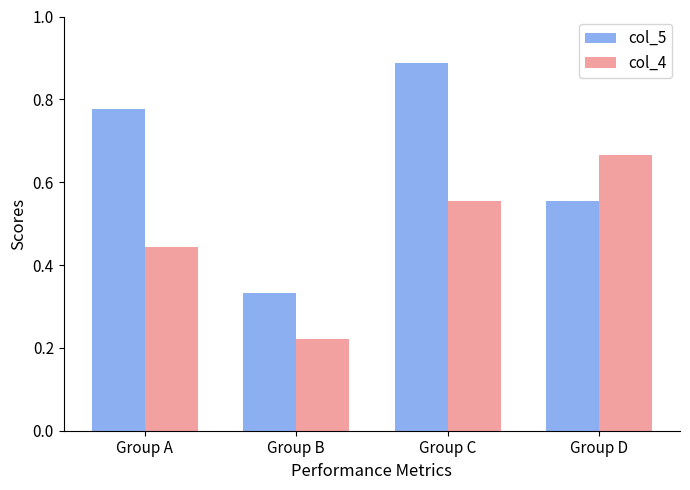

Is it true that col_5 equals 0.6 at Group B?

False